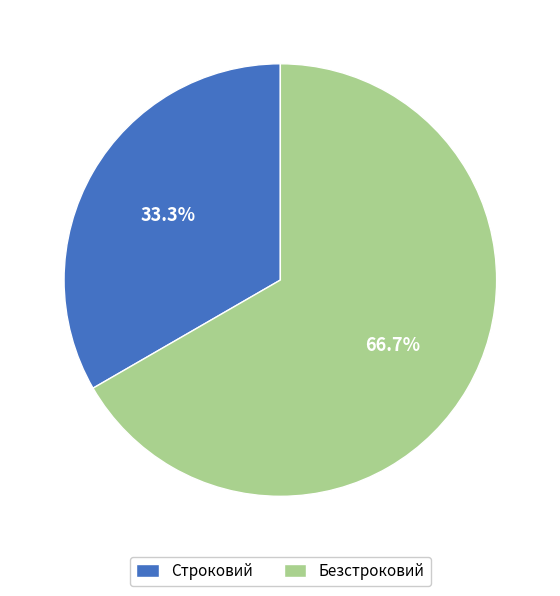

To the nearest percent, what is the difference between the largest and smallest slice percentages?

33%